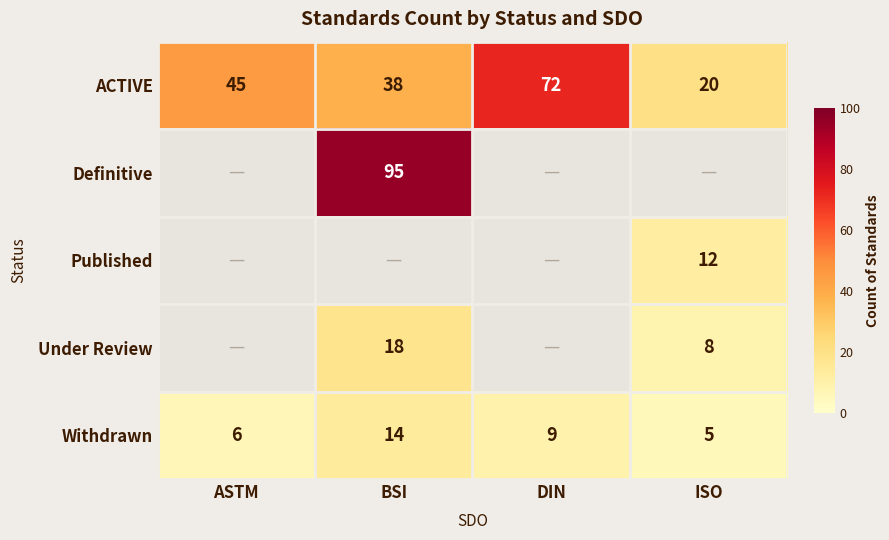

Count the number of categories in the chart.

4